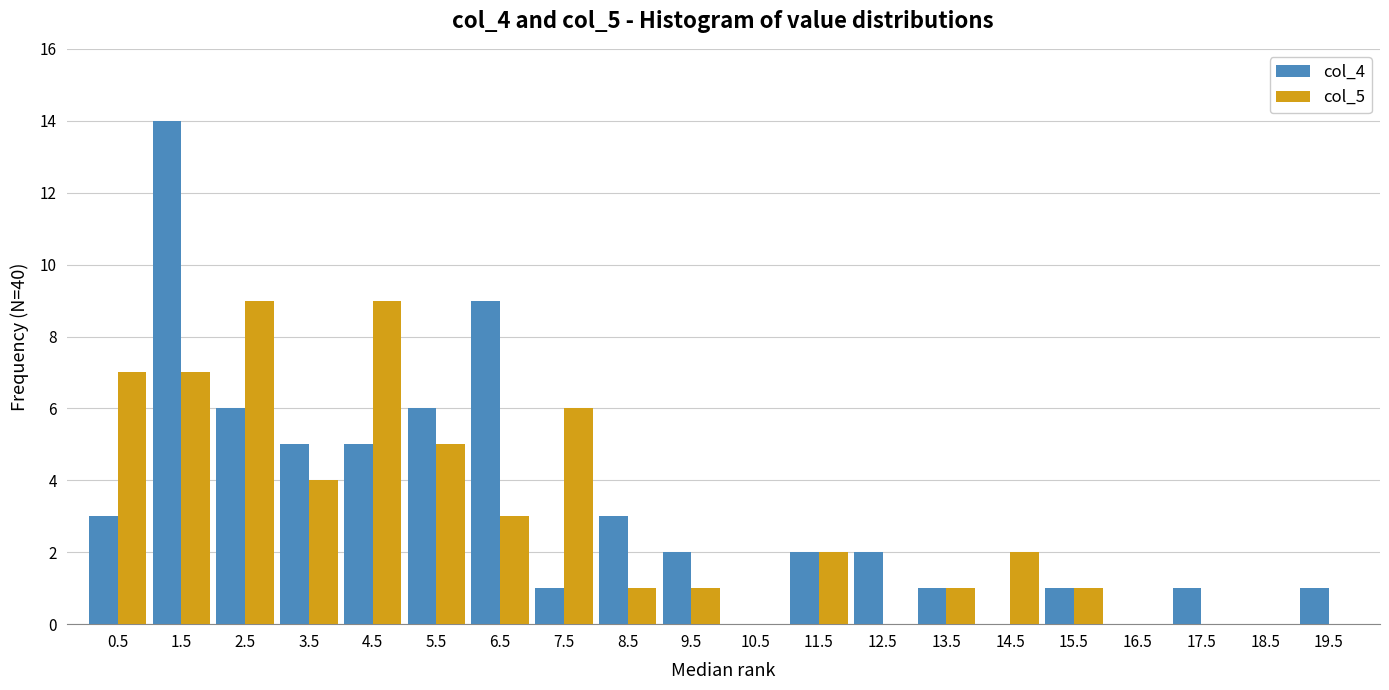

Is the value of col_4 at 0.5 greater than the value of col_5 at 17.5?

Yes